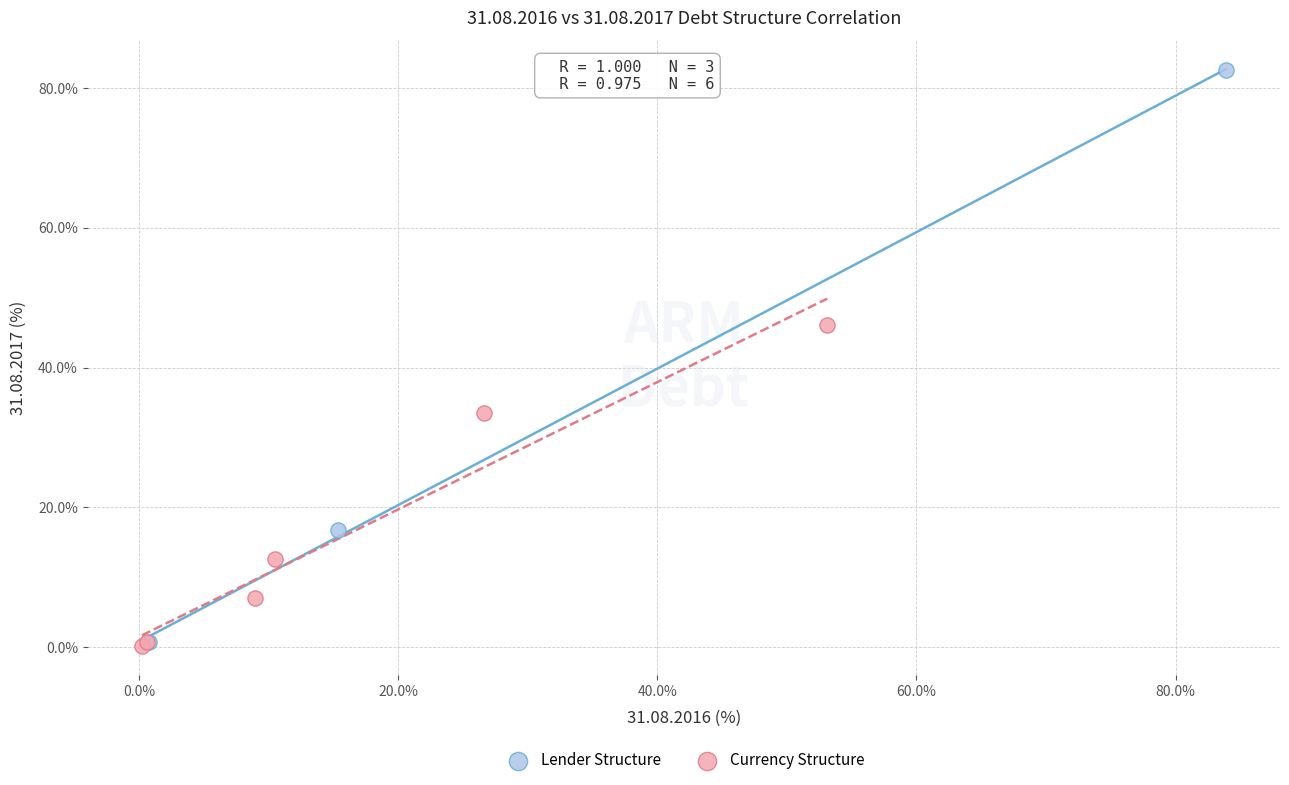

Which series contains the highest Y value?

Lender Structure